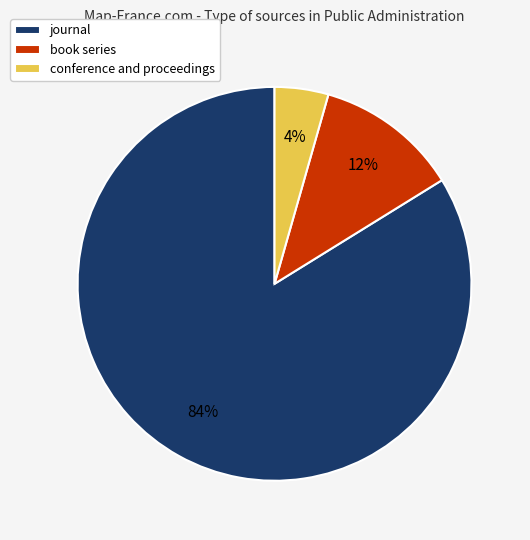

Is there any slice that represents more than half of the pie?

Yes